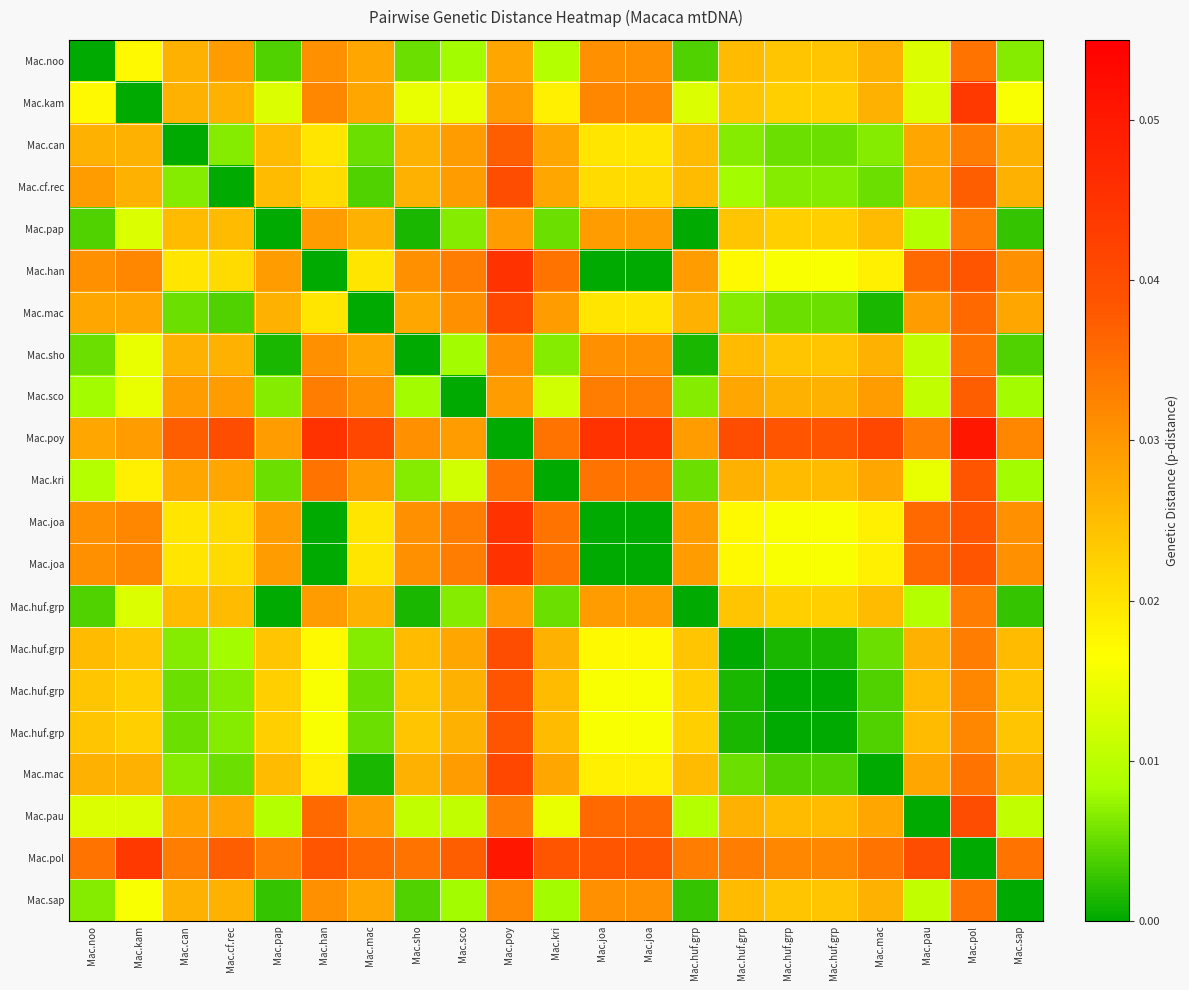

Between Mac.sho and Mac.joa, which is larger?

Mac.joa